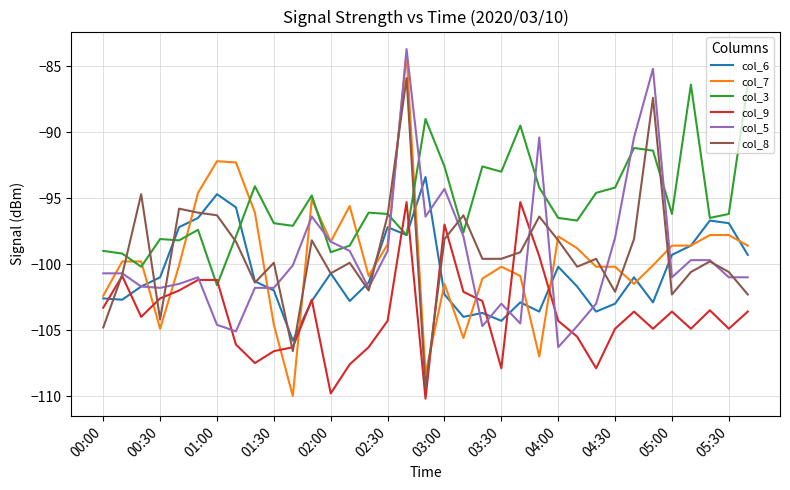

Which series has the largest range (max minus min)?

col_7